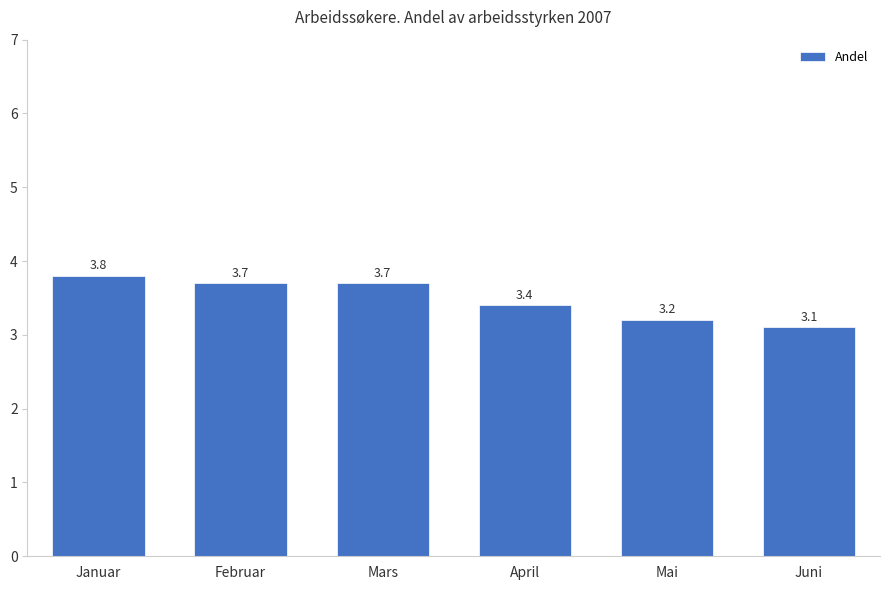

True or false: the data shows 3.8 at Januar.

True